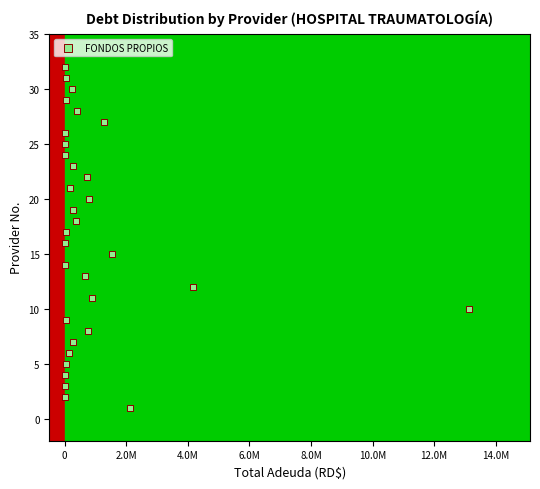

What is the range of Y values (max minus min)?

31